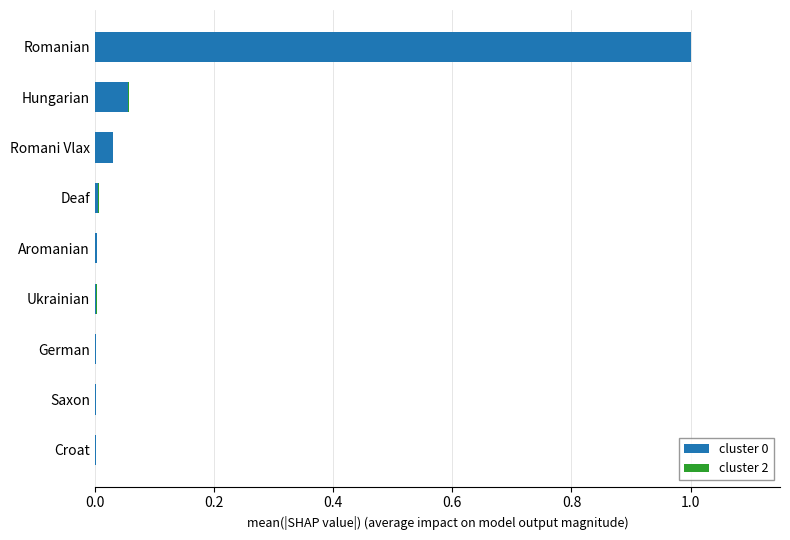

Which category has the highest value in the cluster 0 series?

Romanian